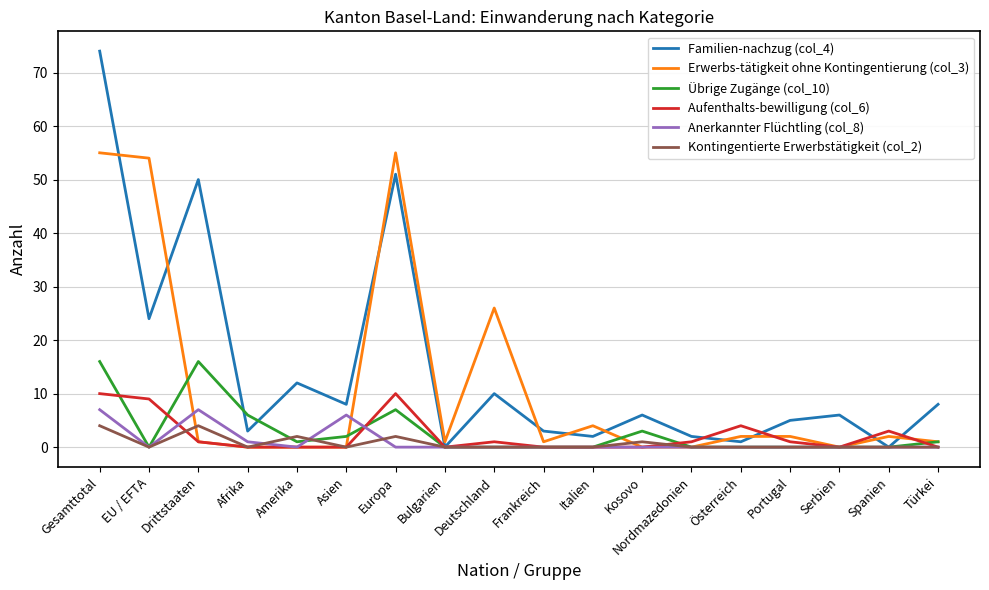

Where does the Aufenthalts-bewilligung (col_6) series first go above 1?

Gesamttotal